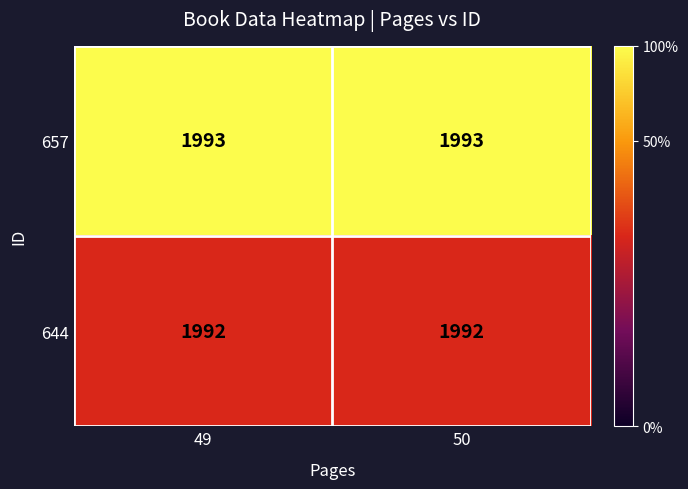

What is the lowest value of the 644 series?

1992